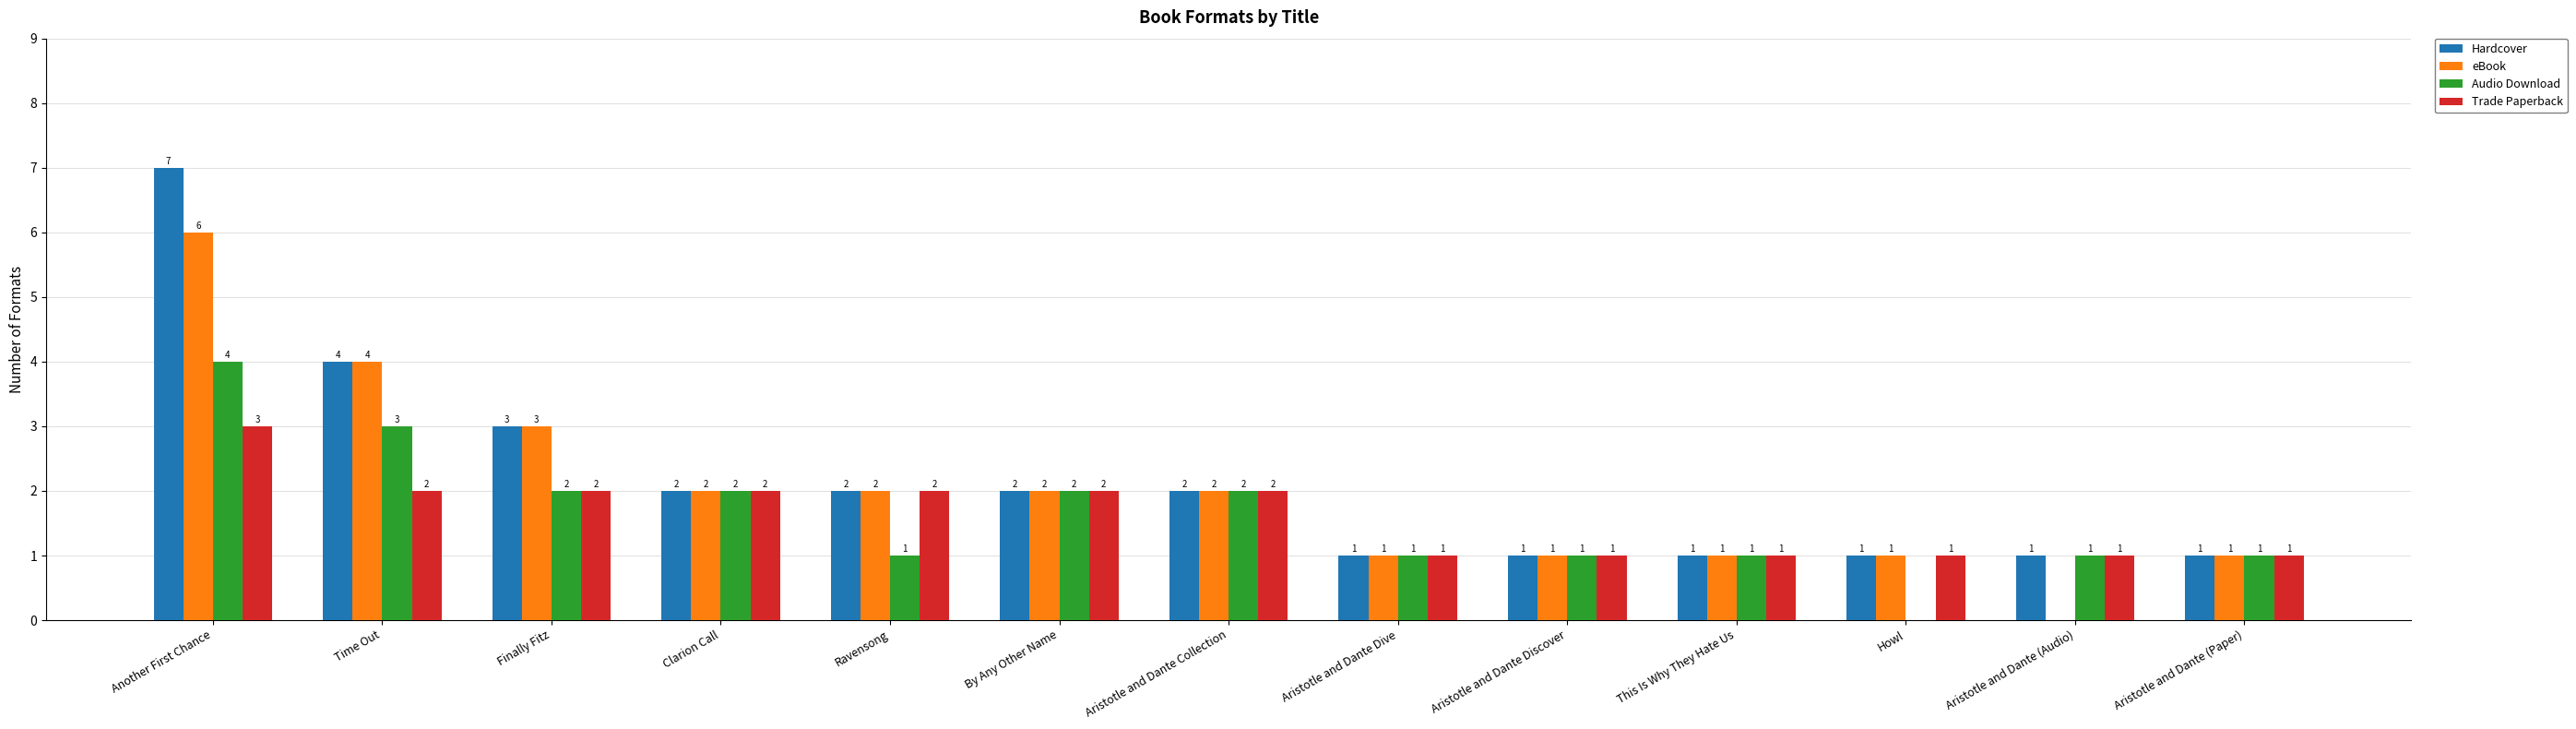

Count the Hardcover values in the range 1 to 2.

10